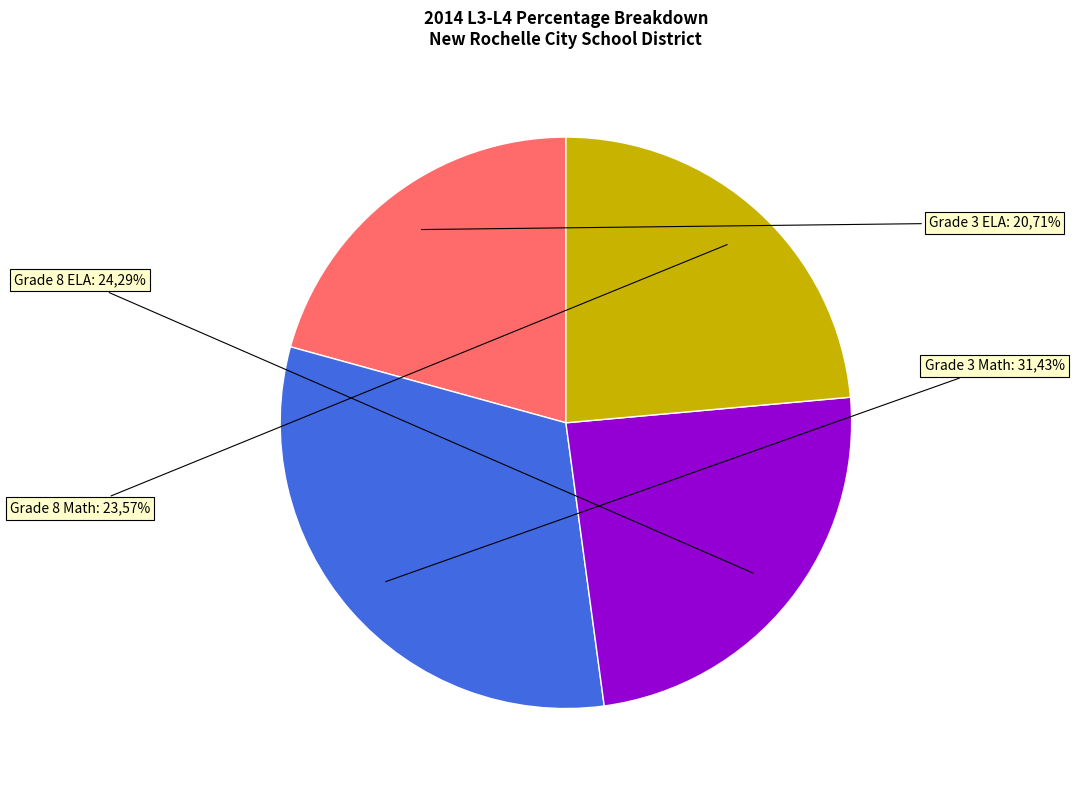

To the nearest percent, what is the difference between the Grade 3 ELA and Grade 8 ELA slice percentages?

4%